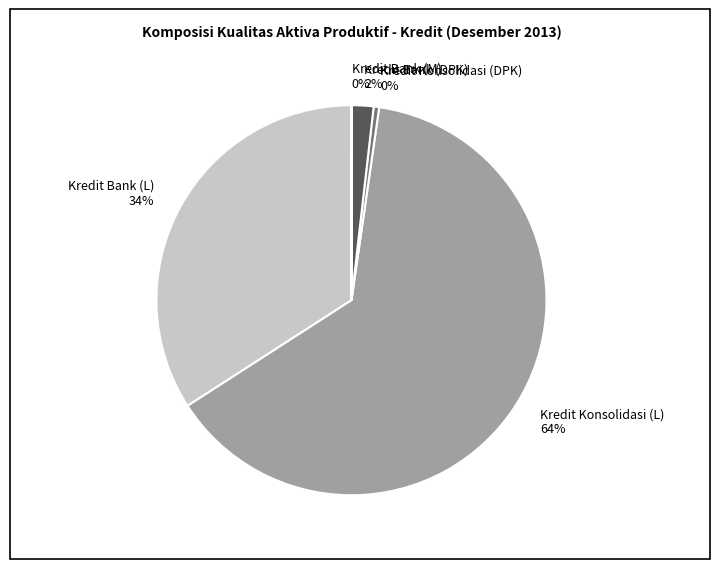

The Kredit Bank (DPK) slice represents 2% of the pie. True or false?

True